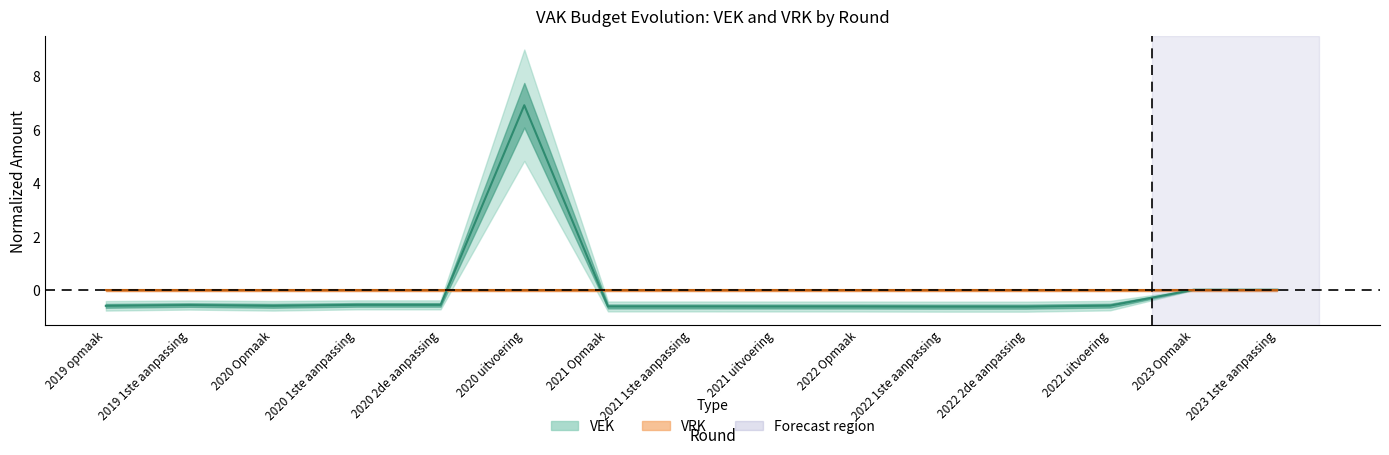

What is the sum of the values at 2019 1ste aanpassing and 2023 Opmaak?

-0.5